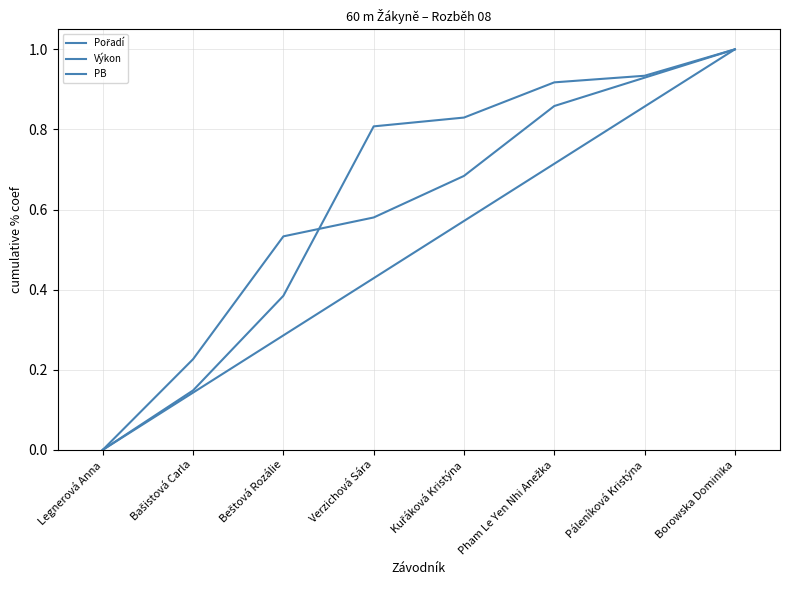

What is the label of the 2nd point from the left?

Bašistová Carla